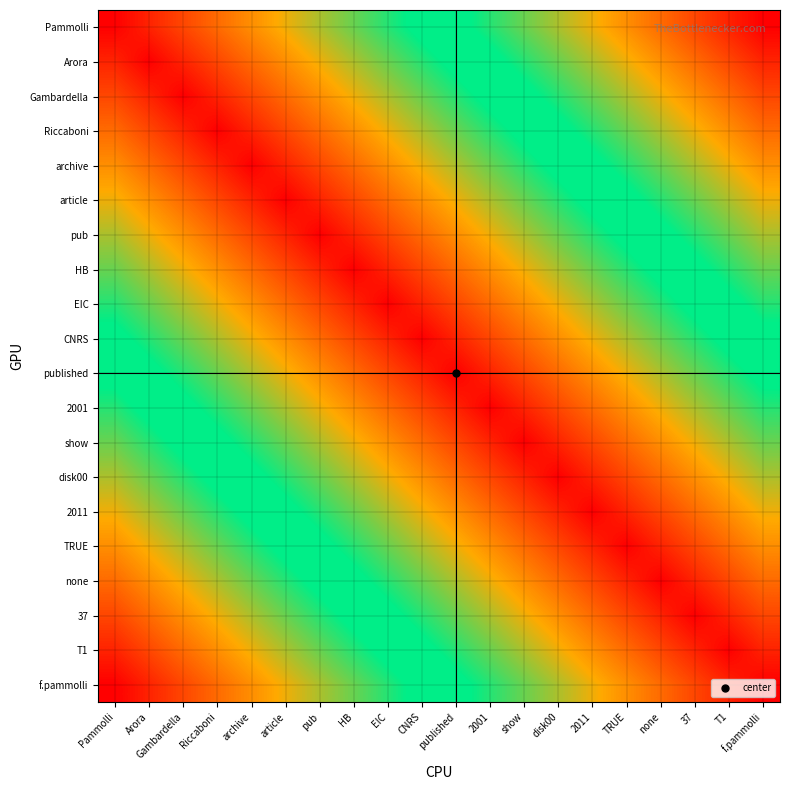

What is the spread (max minus min) of values at Arora?

0.9